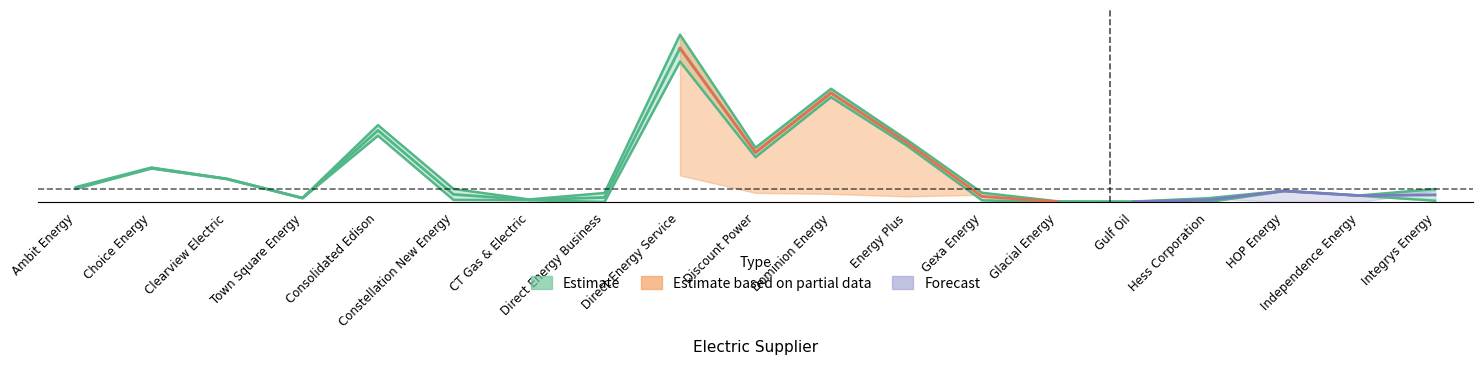

What is the label of the 8th point from the left?

Direct Energy Business